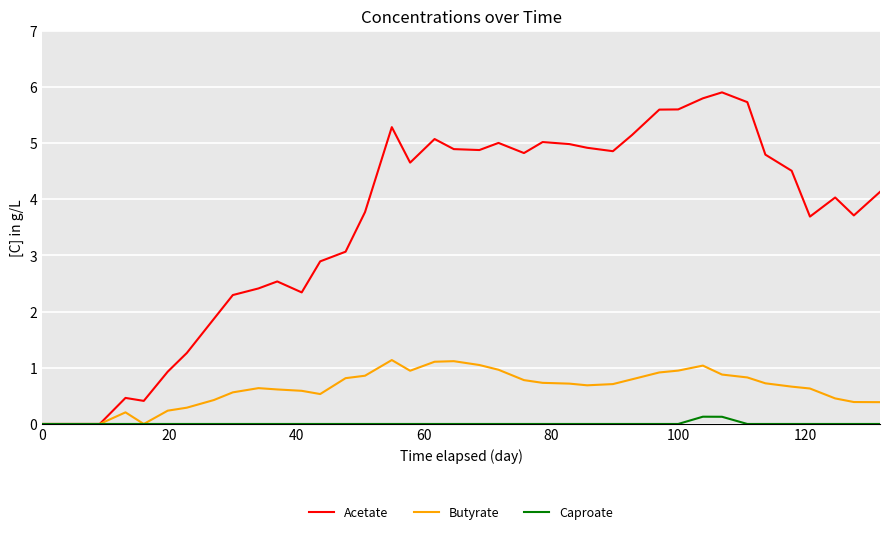

List the series in order of their overall mean, highest first.

Acetate, Butyrate, Caproate